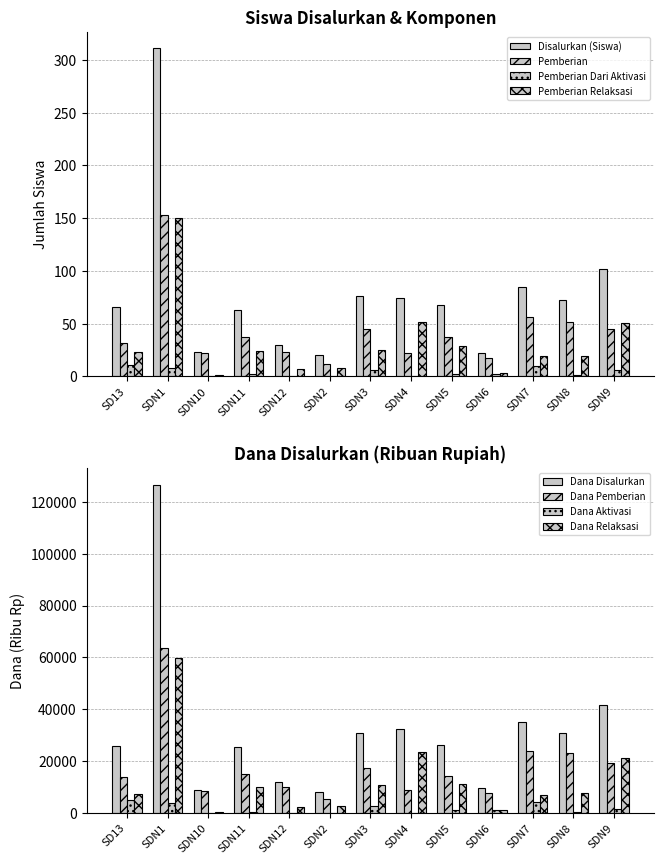

How many categories are shown in the chart?

13